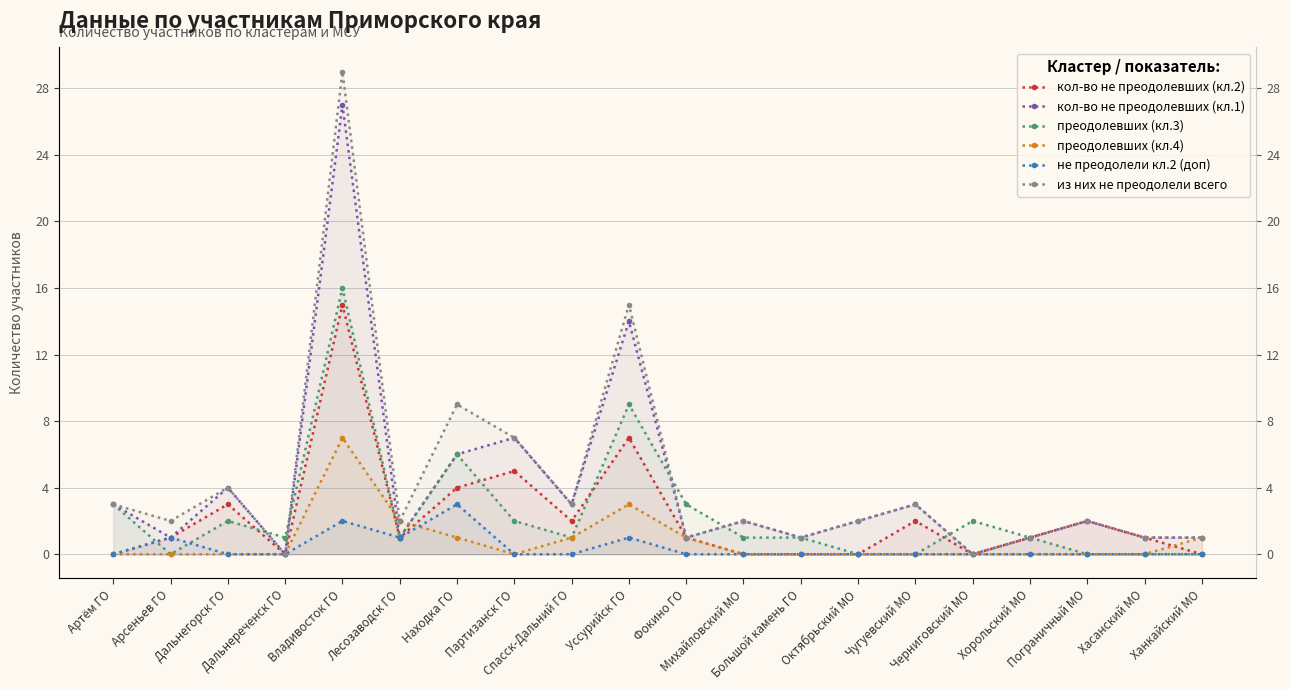

True or false: преодолевших (кл.3) has more than 0 points higher than both neighbors.

True